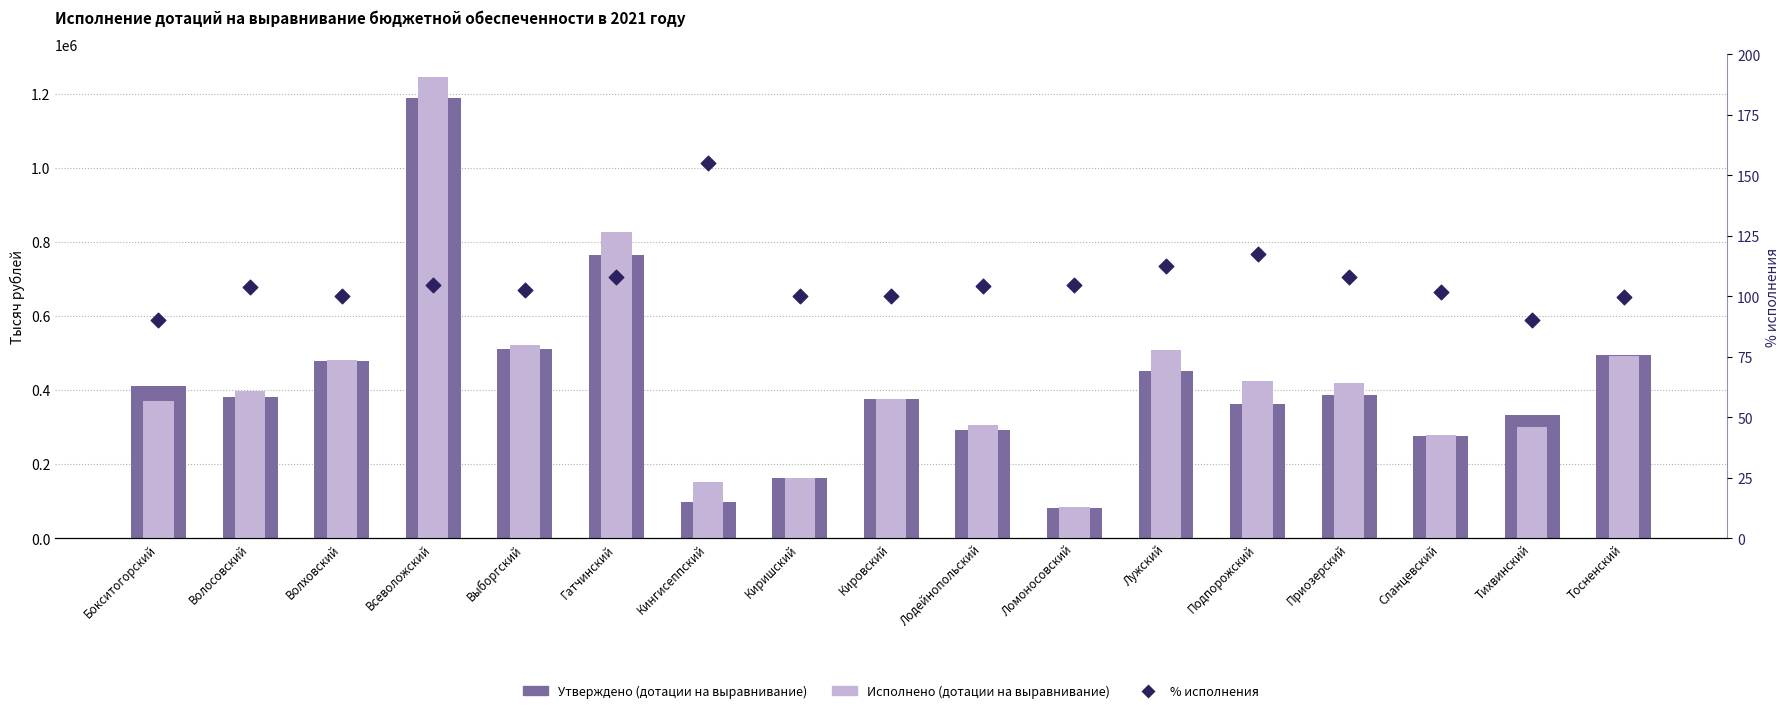

What is the total value across all series at Кингисеппский?

250173.4